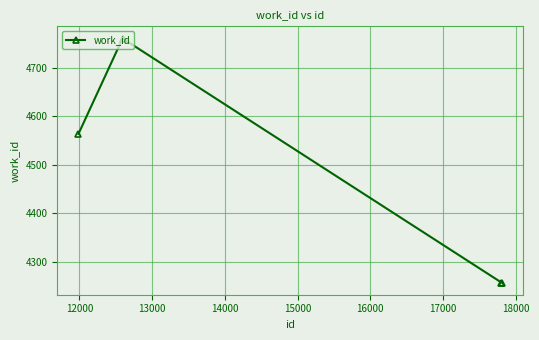

What is the difference between the maximum and second lowest values?

504